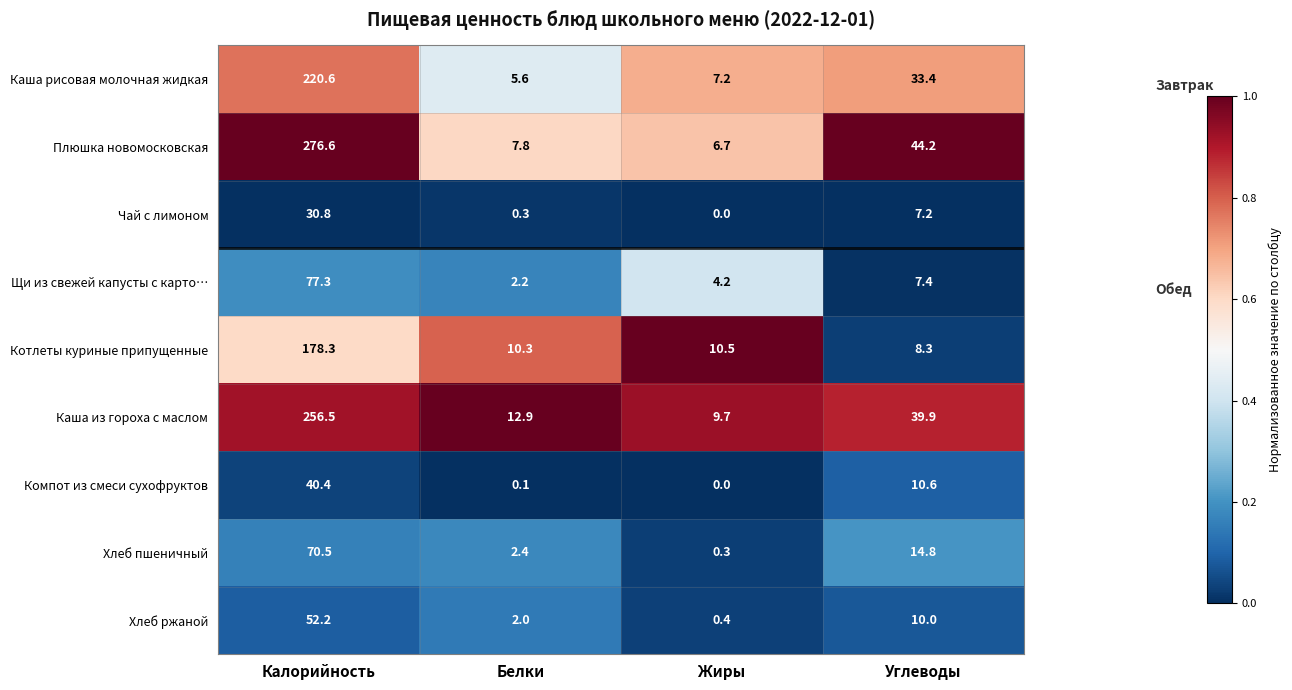

What is the difference between the second highest and second lowest values in the Щи из свежей капусты с карто… series?

3.2